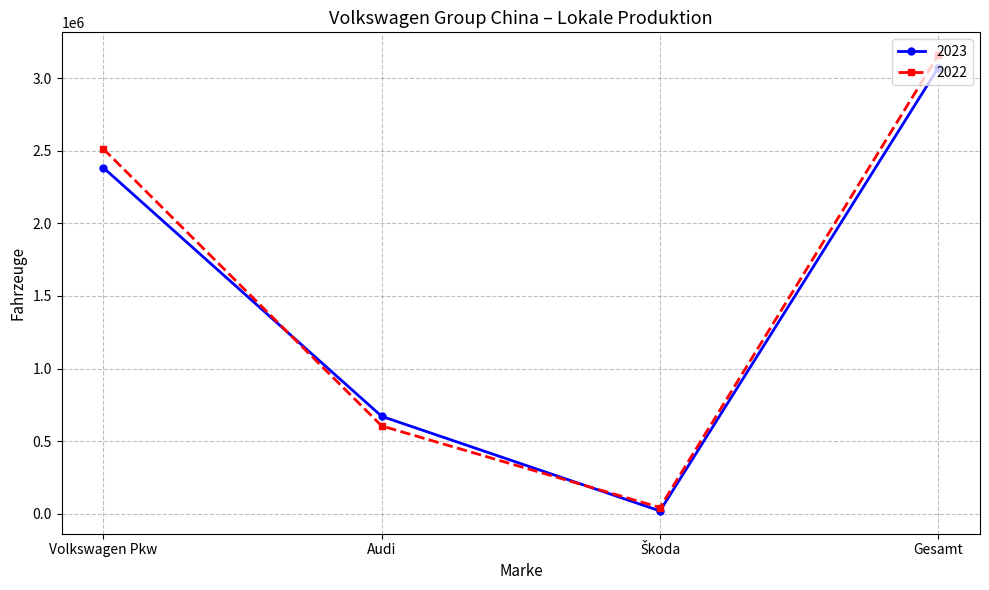

What is the total value across all series at Audi?

1274858